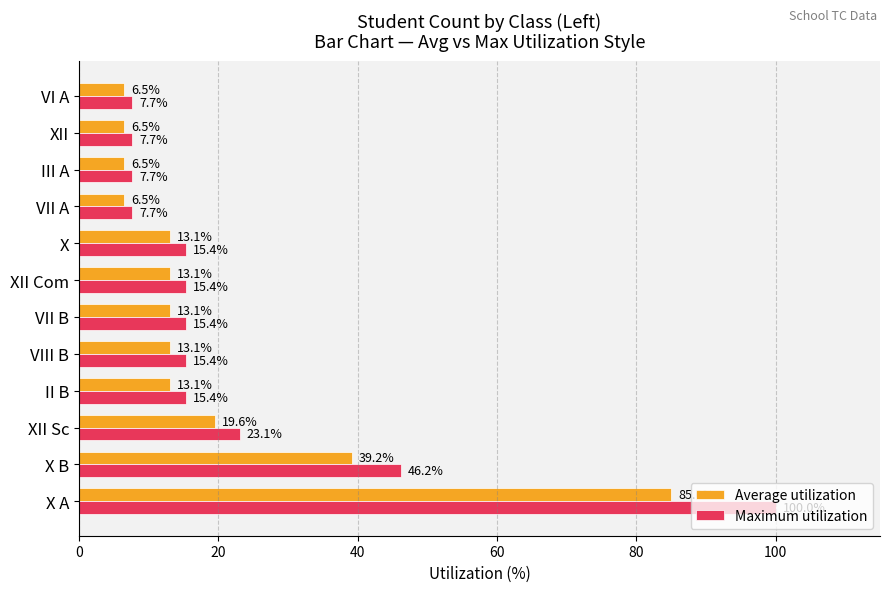

Which series has the widest spread of values?

Maximum utilization